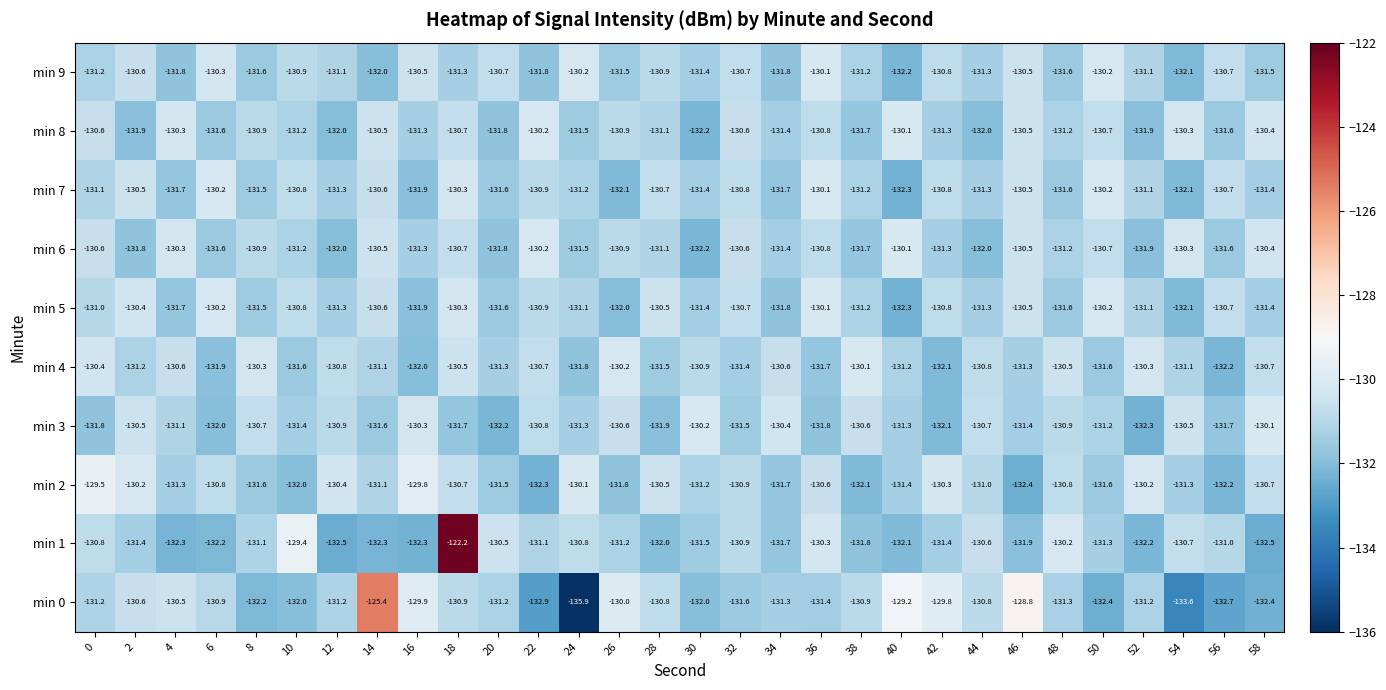

True or false: min 9 has a value of -132.2 at 40.

True